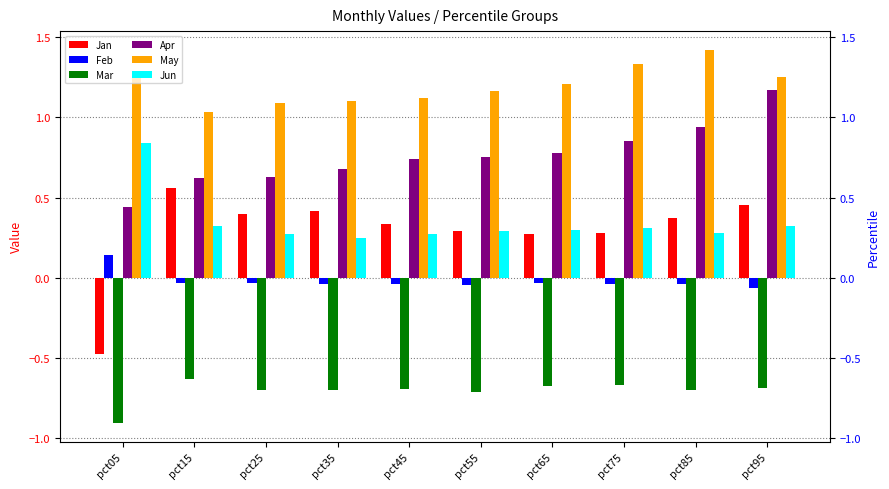

Reading right to left, extract all data points from this chart.

Jan: 0.5	0.4	0.3	0.3	0.3	0.3	0.4	0.4	0.6	-0.5
Feb: -0.1	-0.0	-0.0	-0.0	-0.0	-0.0	-0.0	-0.0	-0.0	0.1
Mar: -0.7	-0.7	-0.7	-0.7	-0.7	-0.7	-0.7	-0.7	-0.6	-0.9
Apr: 1.2	0.9	0.9	0.8	0.8	0.7	0.7	0.6	0.6	0.4
May: 1.3	1.4	1.3	1.2	1.2	1.1	1.1	1.1	1.0	1.3
Jun: 0.3	0.3	0.3	0.3	0.3	0.3	0.3	0.3	0.3	0.8